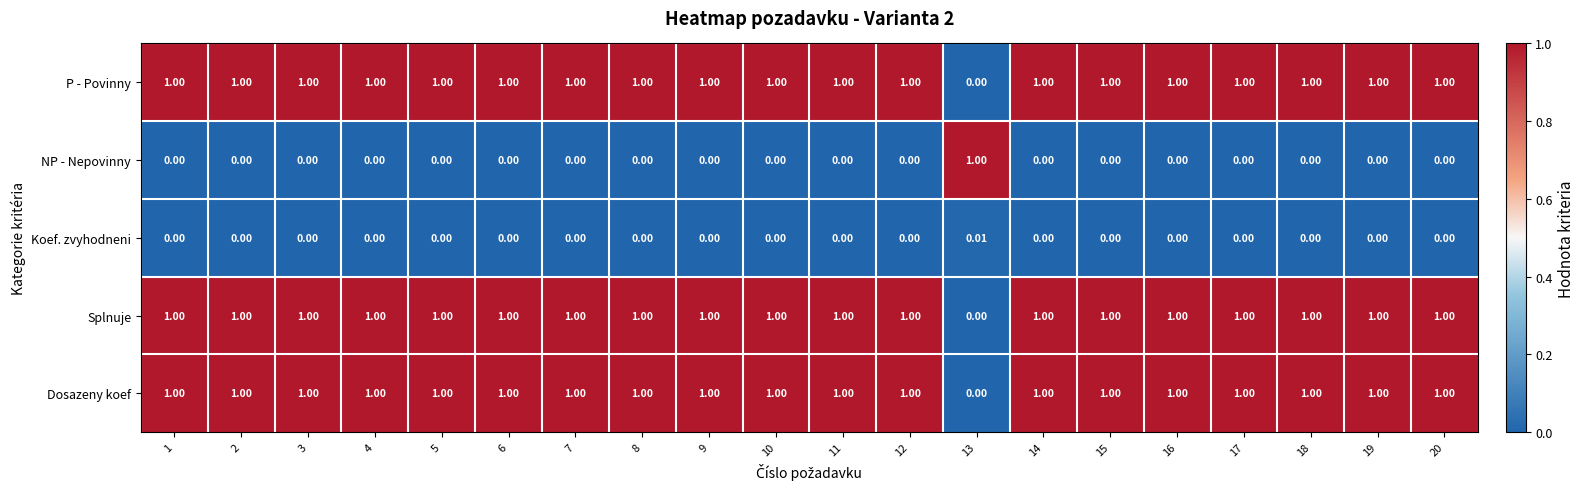

Is the value of Dosazeny koef at 7 greater than the value of Koef. zvyhodneni at 15?

Yes